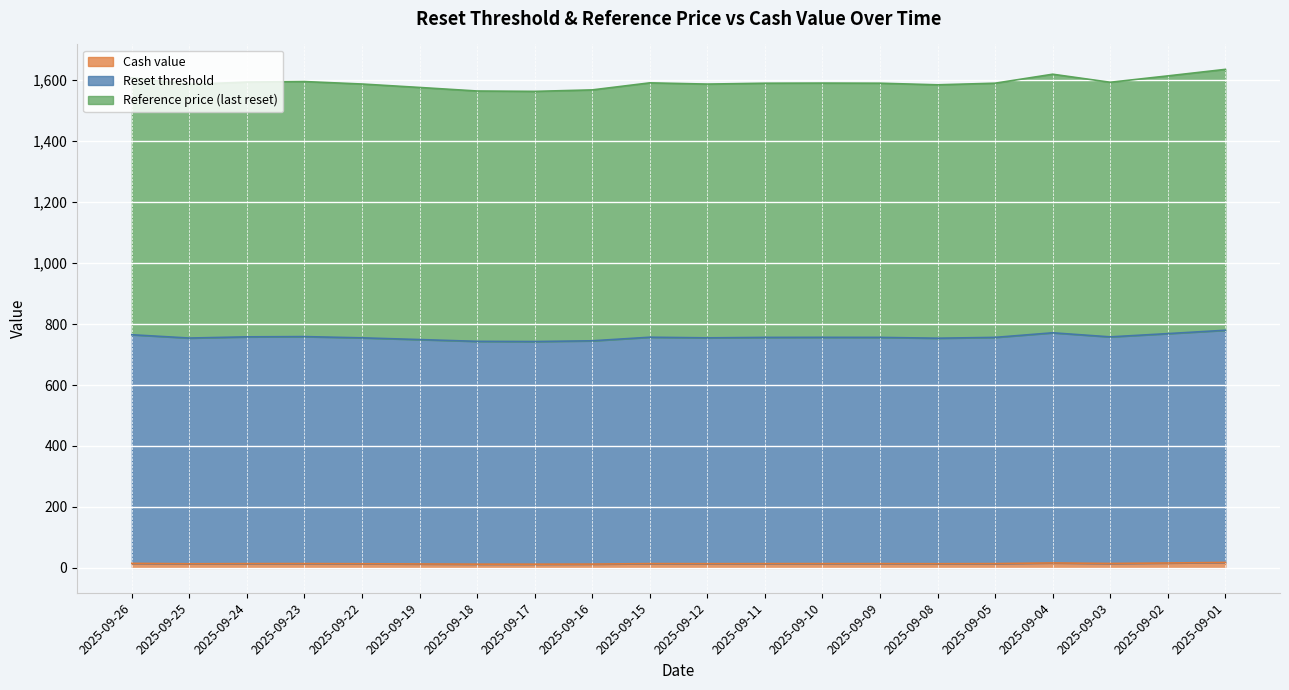

Does the chart display data point markers on the line(s)?

No